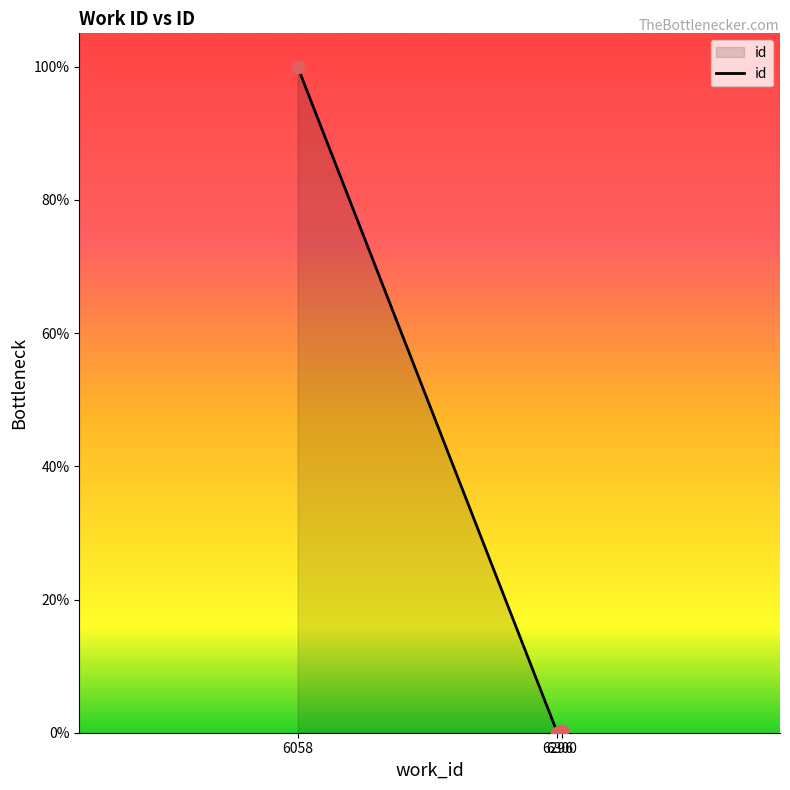

What is the change in value from 6058 to 6300?

-99.7